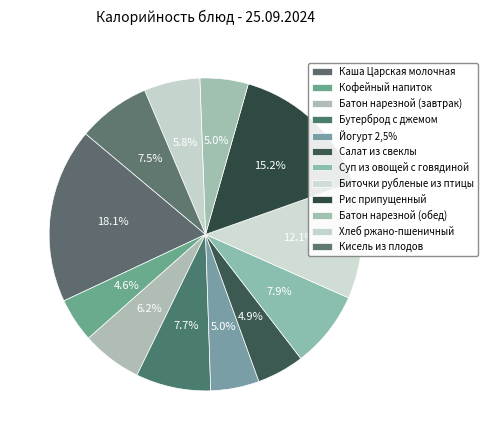

How many segments does this pie chart have?

12